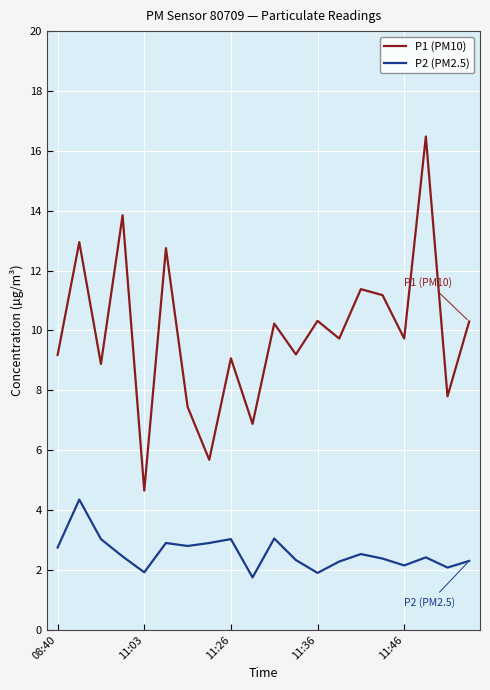

List the series in order of their peak value, highest first.

P1 (PM10), P2 (PM2.5)